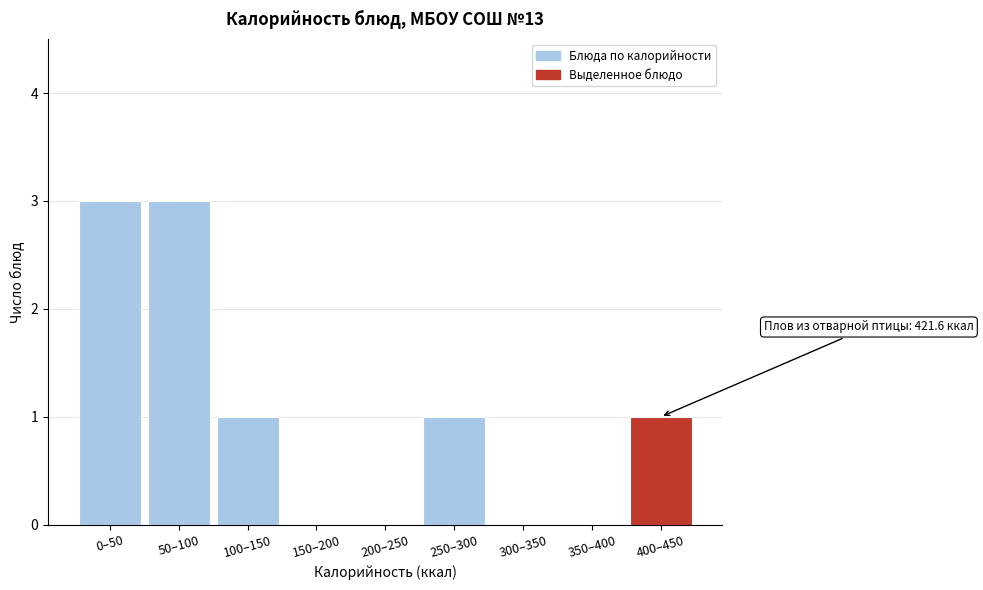

Reading left to right, what are all the values shown in this chart?

0–50=3	50–100=3	100–150=1	150–200=0	200–250=0	250–300=1	300–350=0	350–400=0	400–450=1